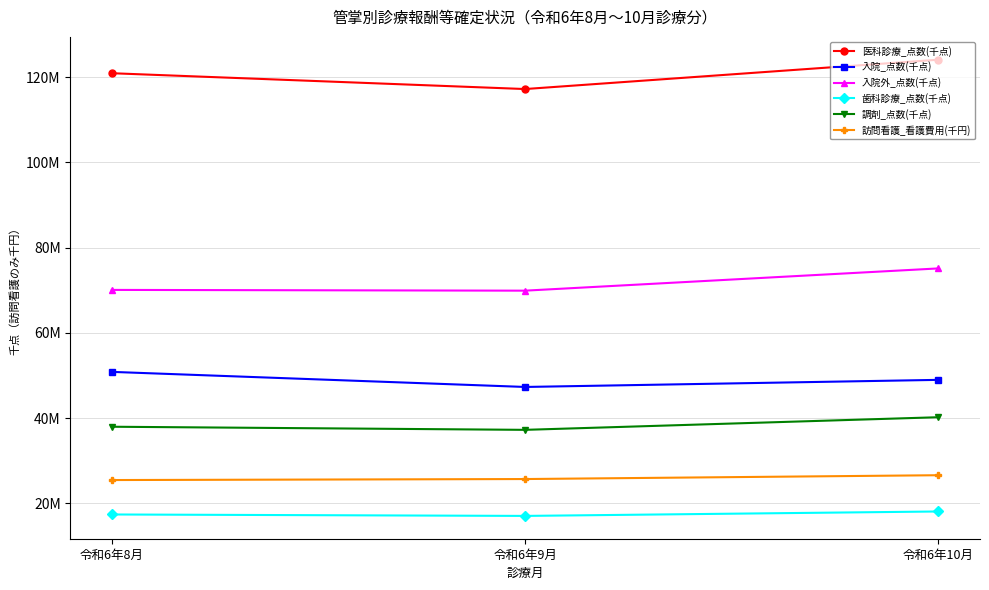

What are all the series names shown in the legend?

医科診療_点数(千点), 入院_点数(千点), 入院外_点数(千点), 歯科診療_点数(千点), 調剤_点数(千点), 訪問看護_看護費用(千円)